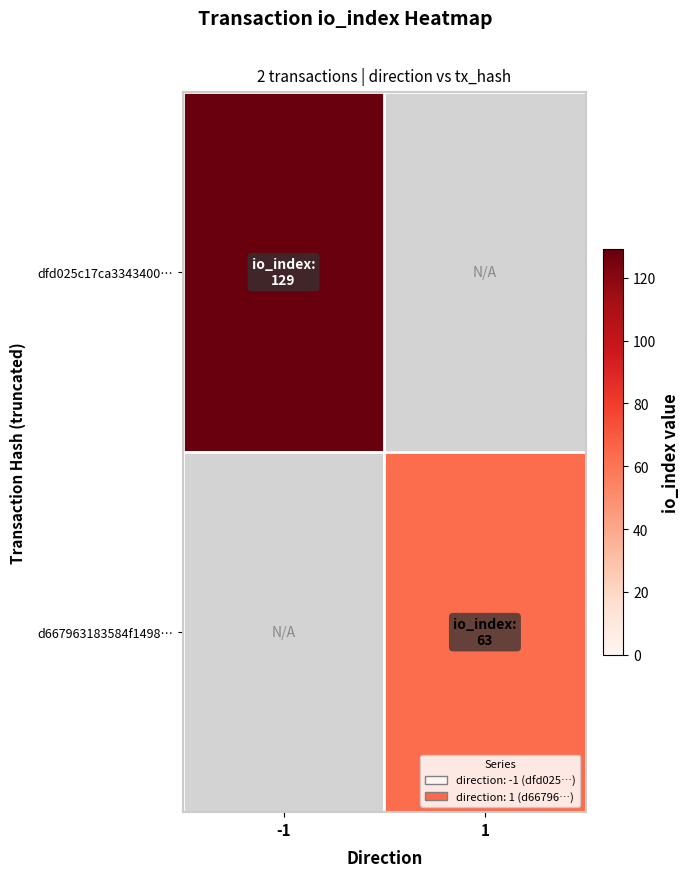

What is the approximate value of d667963183584f1498… at 1?

63.0